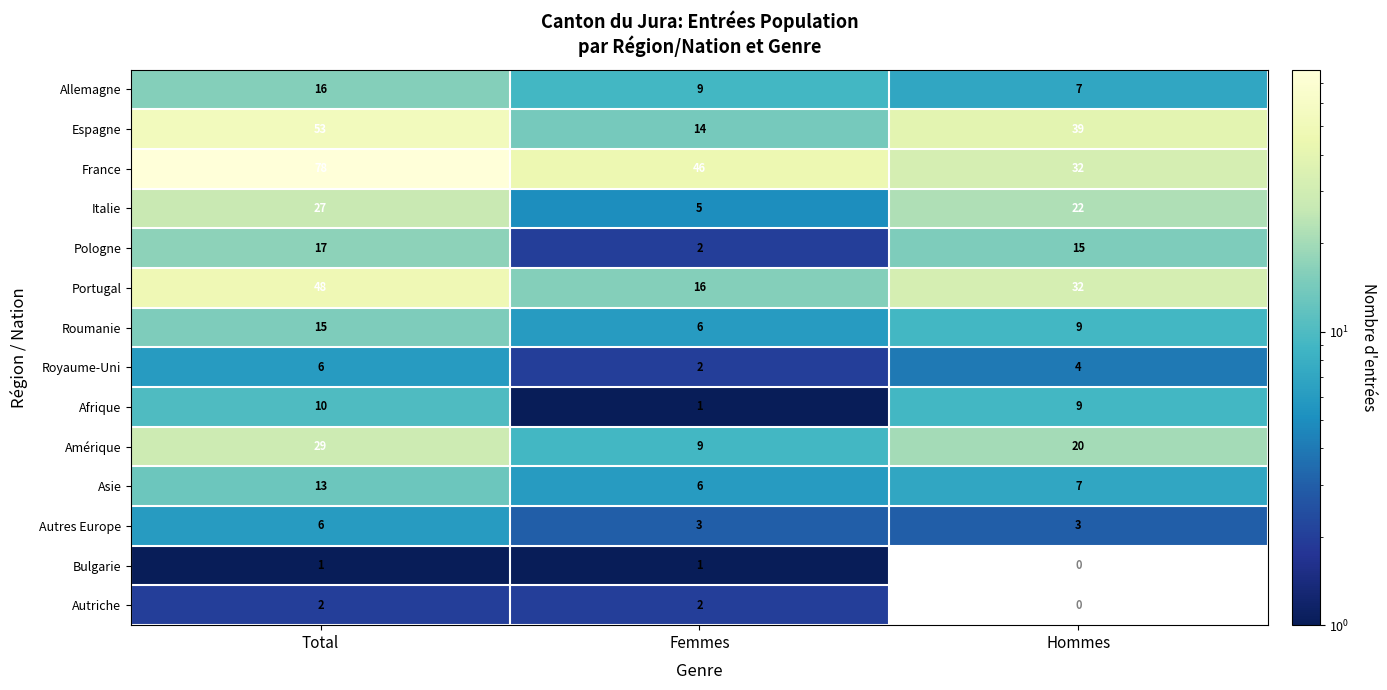

Which category has the highest value across all series?

Total